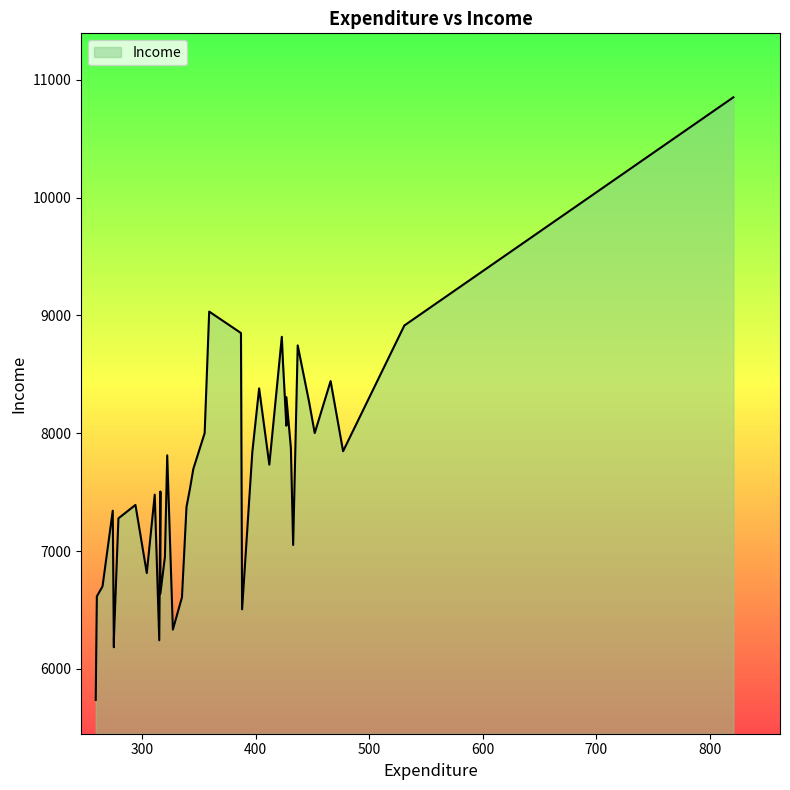

How many lines are shown in the chart?

1